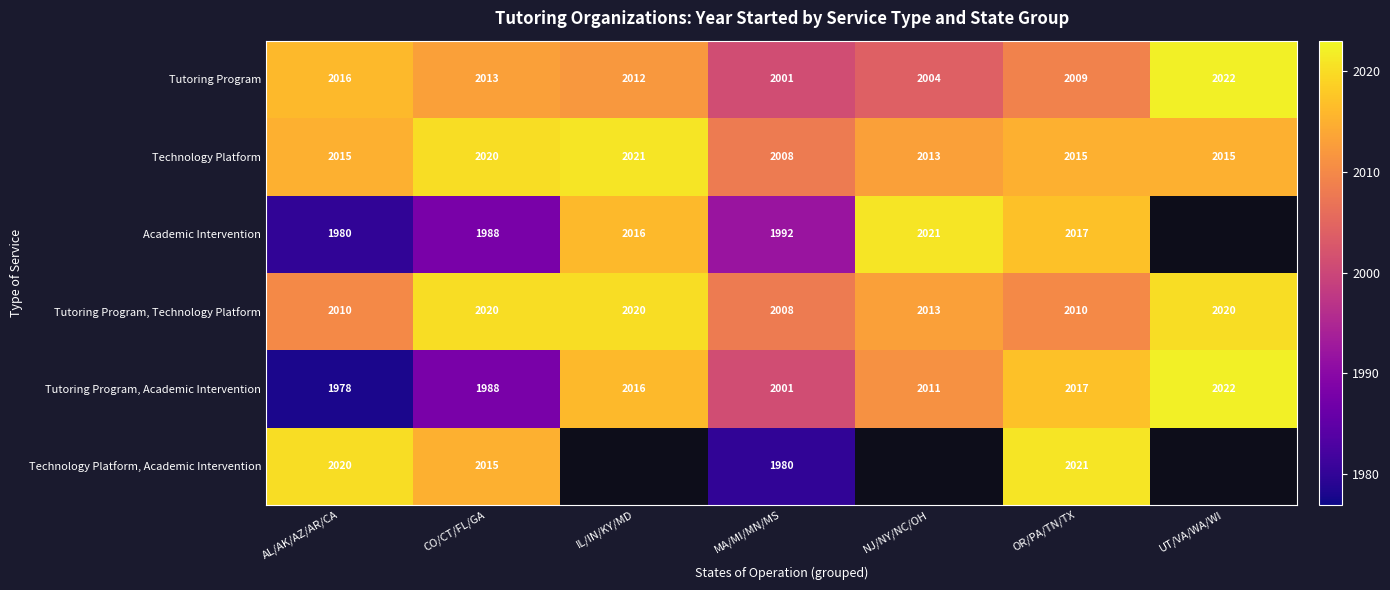

How many values in the Tutoring Program, Technology Platform series are below 2013?

3